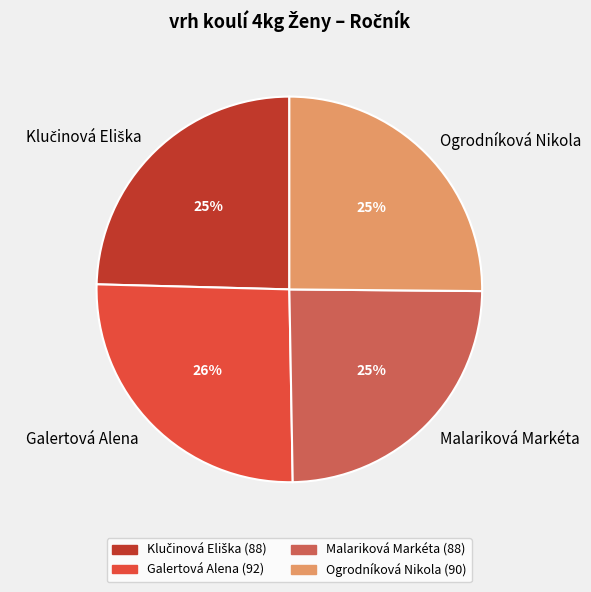

True or false: Galertová Alena accounts for 16% of the total.

False